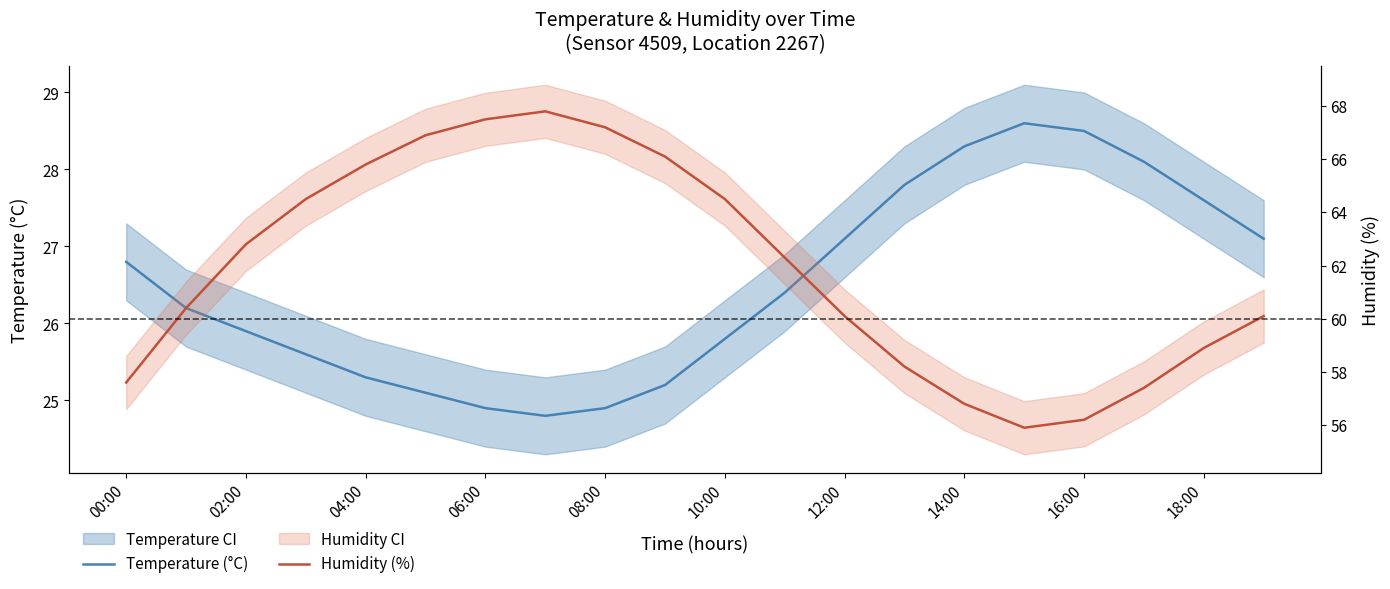

Which series changed the most between 10:00 and 18?

Humidity (%)